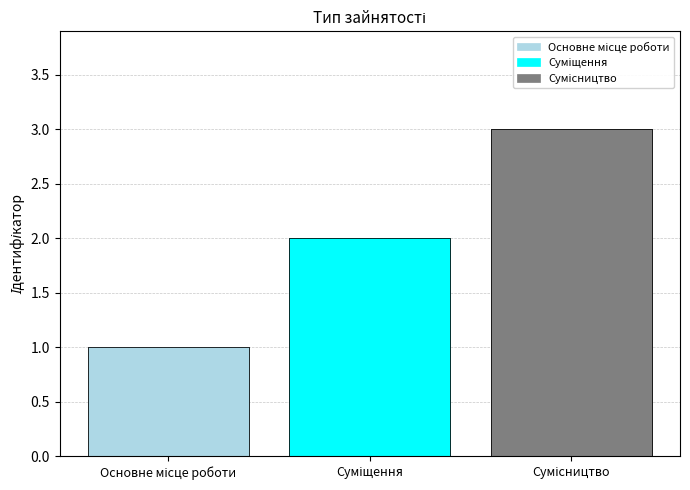

What is the difference between the values at Сумісництво and Основне місце роботи?

2